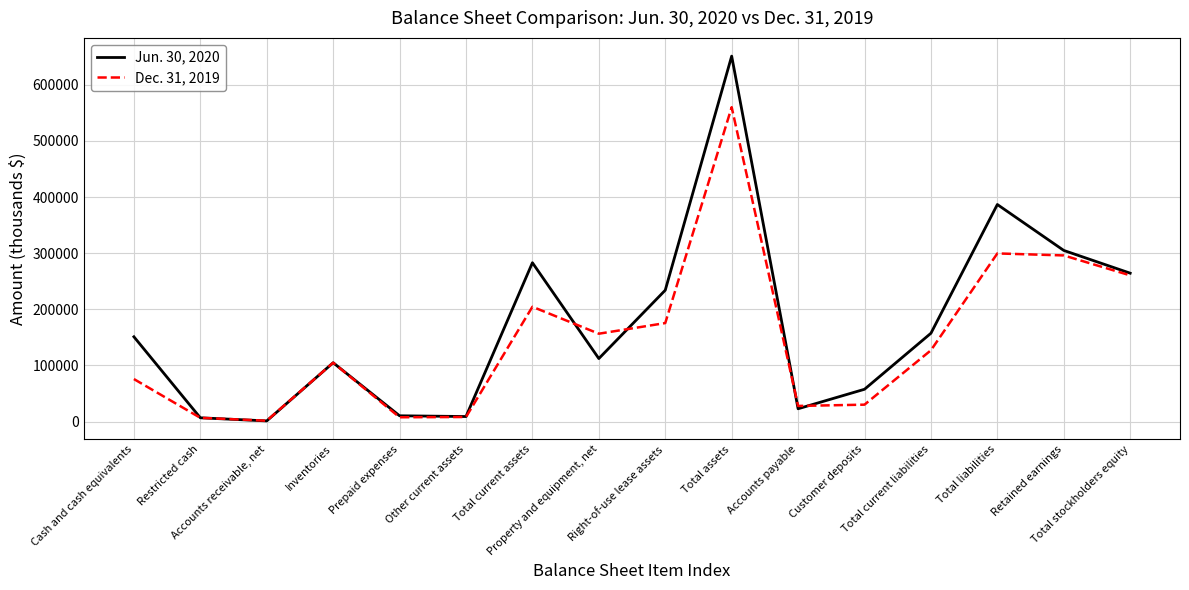

What are all the series names shown in the legend?

Jun. 30, 2020, Dec. 31, 2019